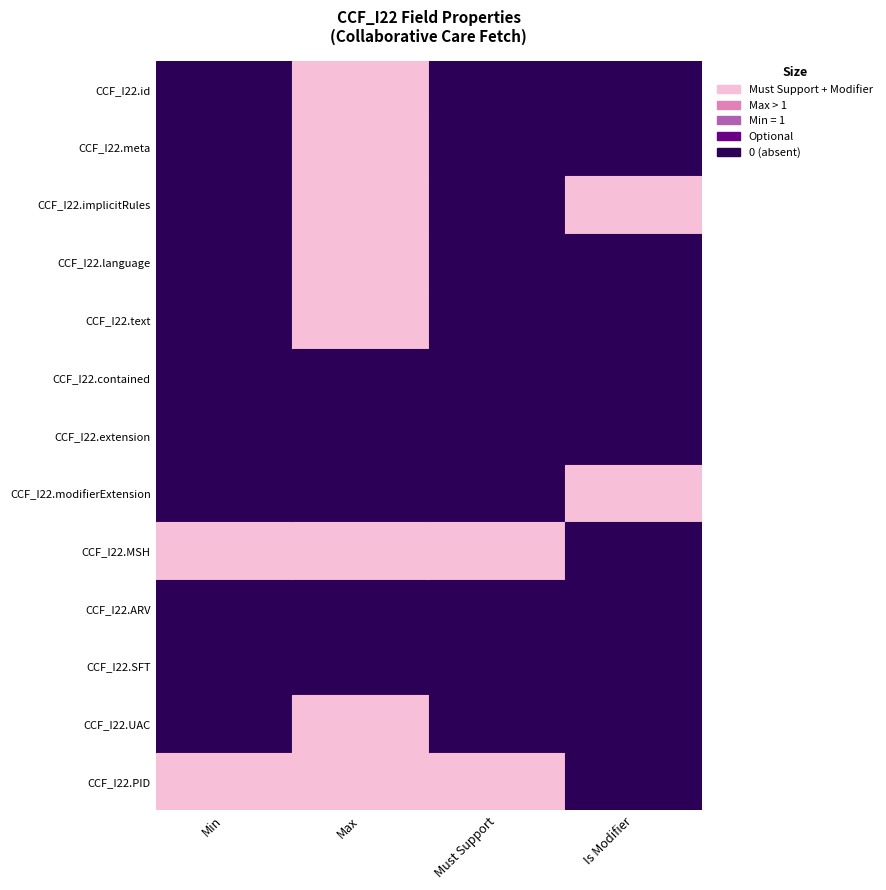

Between CCF_I22.meta and CCF_I22.language, which is larger?

CCF_I22.meta